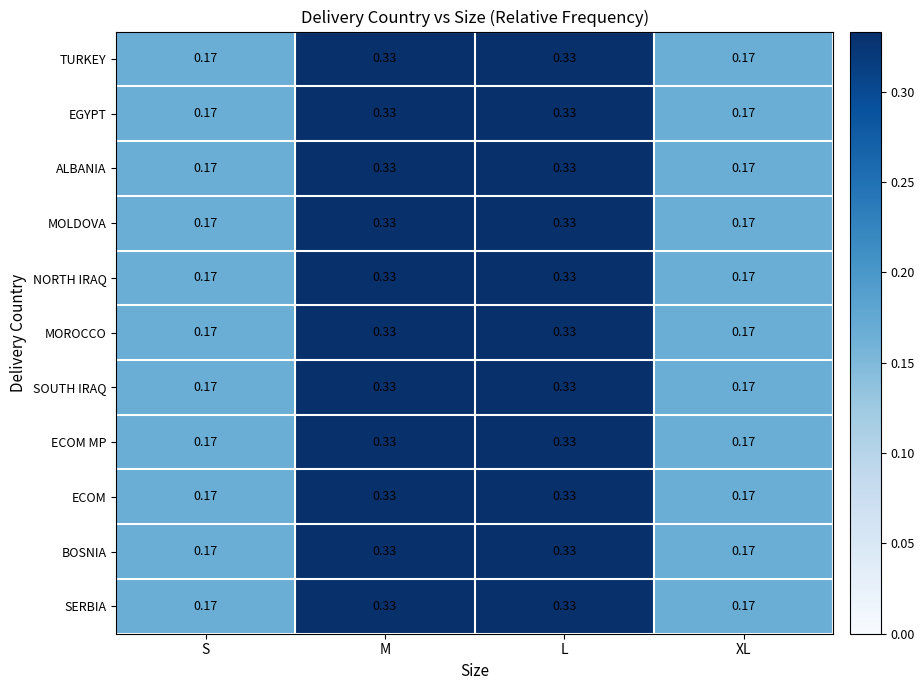

Is the value of TURKEY at S greater than the value of MOROCCO at L?

No